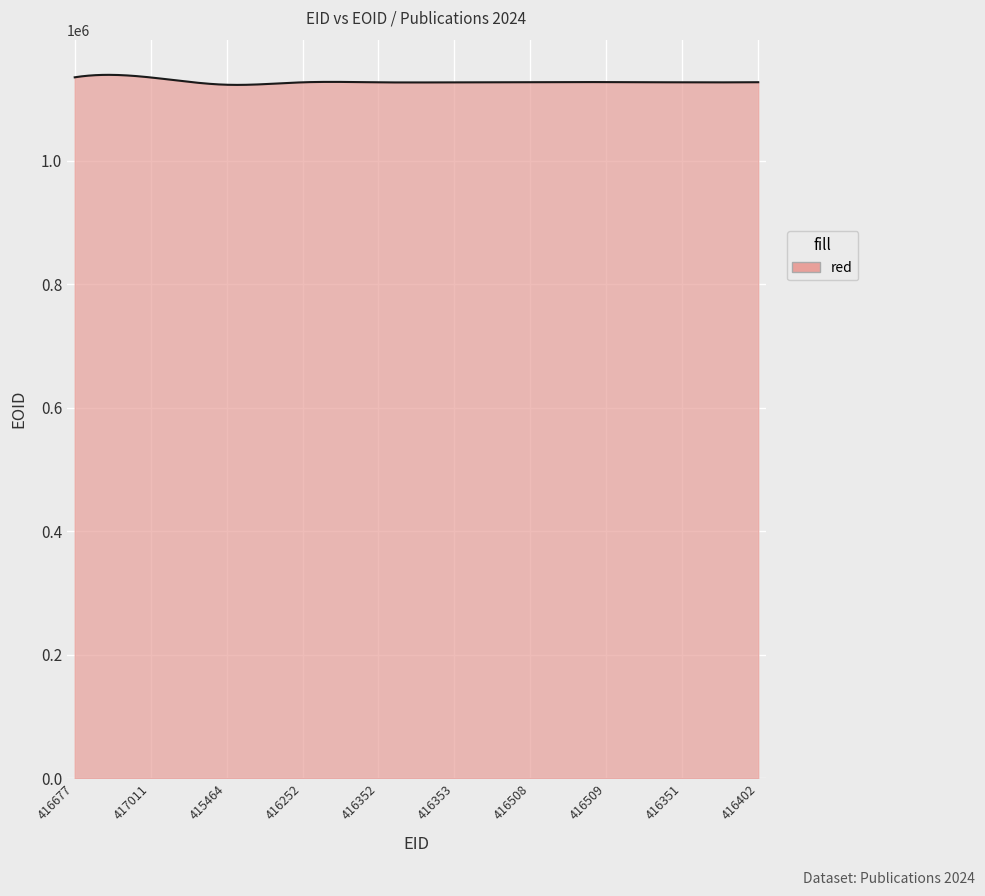

What is the minimum value shown in the chart?

1123211.8